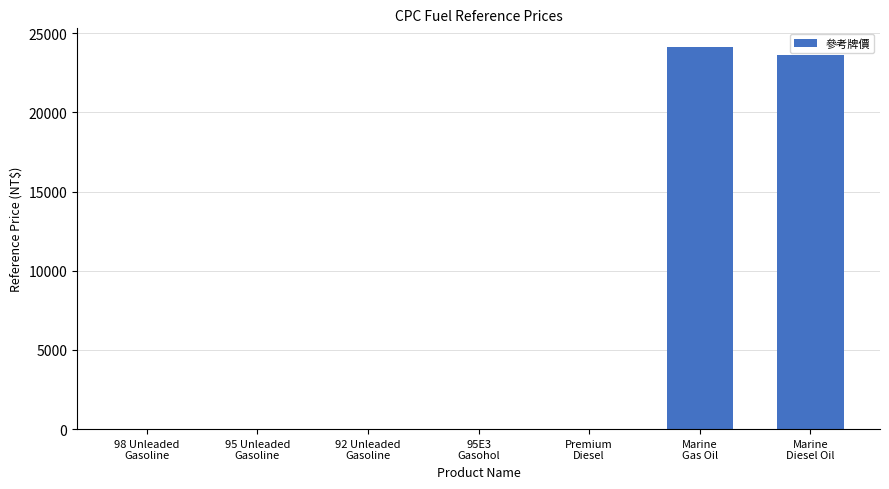

What is the maximum value shown in the chart?

24100.0